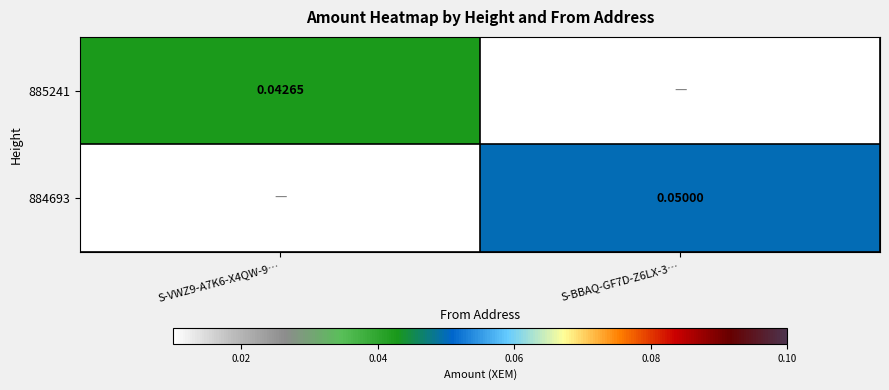

Rank the categories by 884693 value from highest to lowest.

S-BBAQ-GF7D-Z6LX-3…, S-VWZ9-A7K6-X4QW-9…